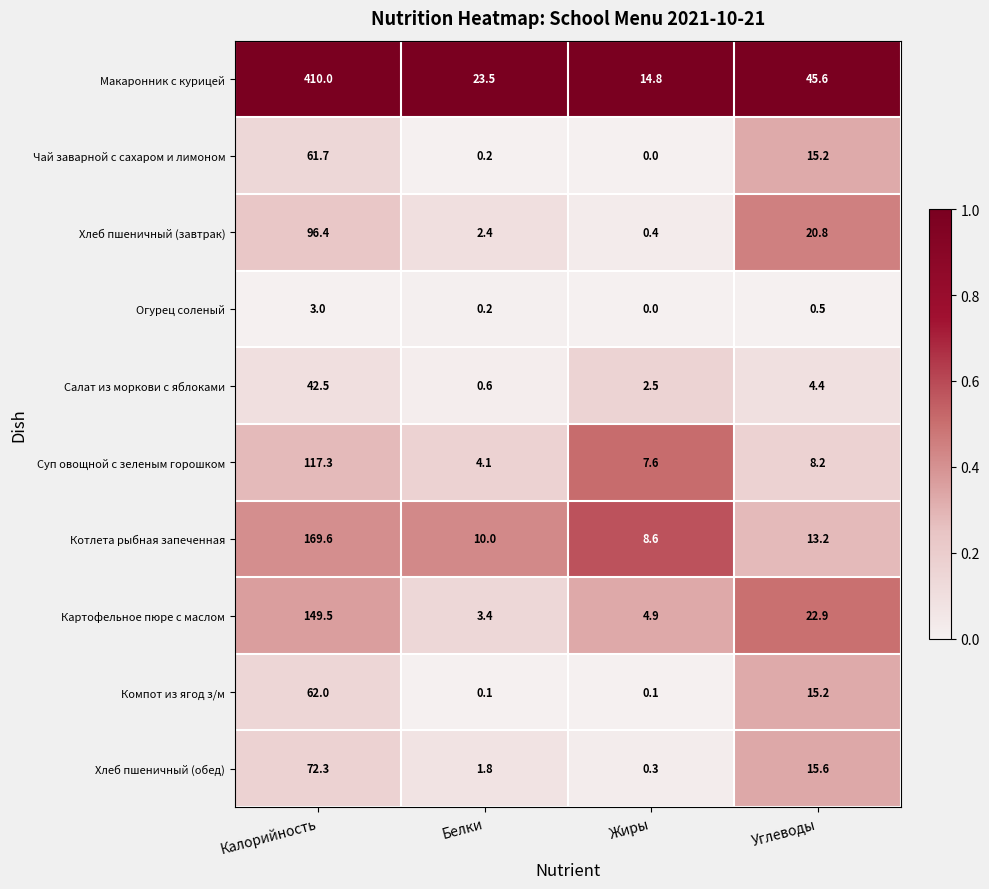

What is the sum of the Чай заварной с сахаром и лимоном values at Углеводы and Белки?

15.4